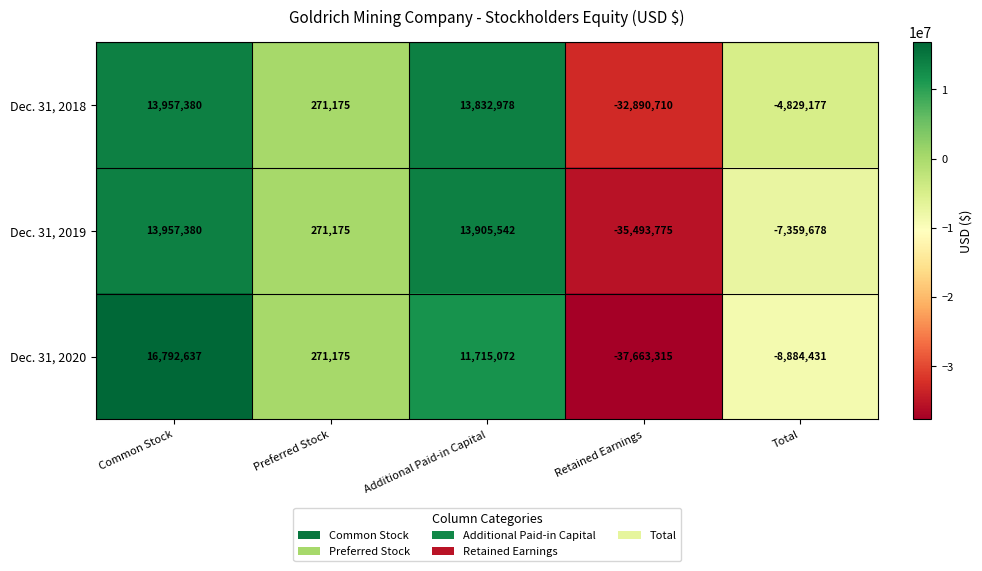

The Dec. 31, 2018 series shows 5390113 at Common Stock. True or false?

False